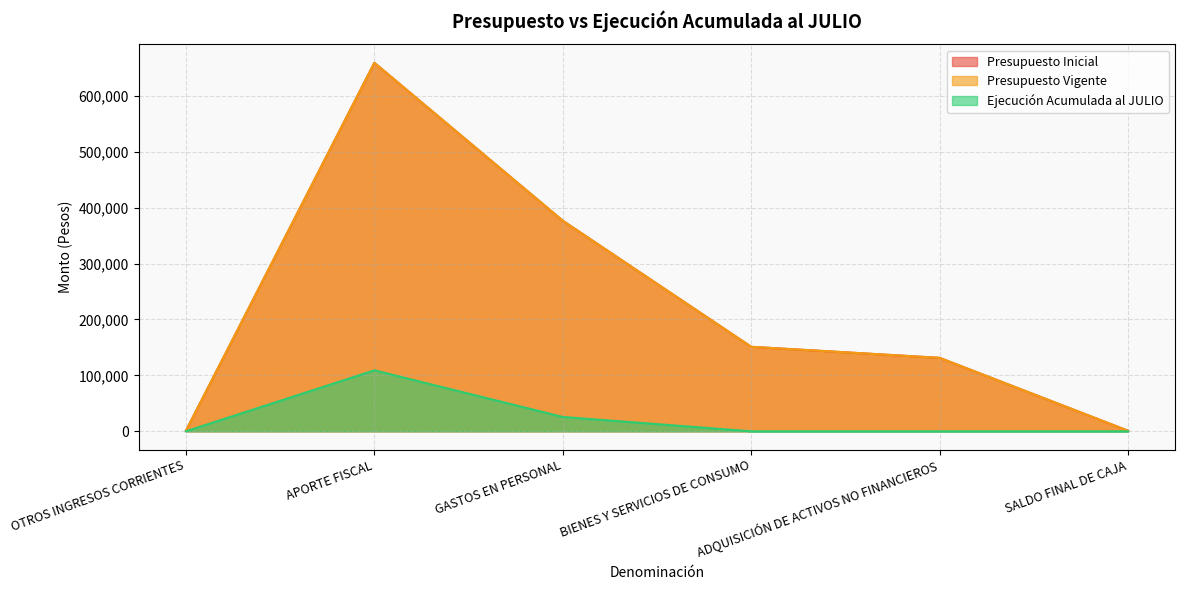

Reading right to left, extract all data points from this chart.

Presupuesto Inicial: 1000	131343	151098	376488	658899	1030
Presupuesto Vigente: 1000	131343	151098	376488	658899	1030
Ejecución Acumulada al JULIO: 0	0	0	25651	109000	0